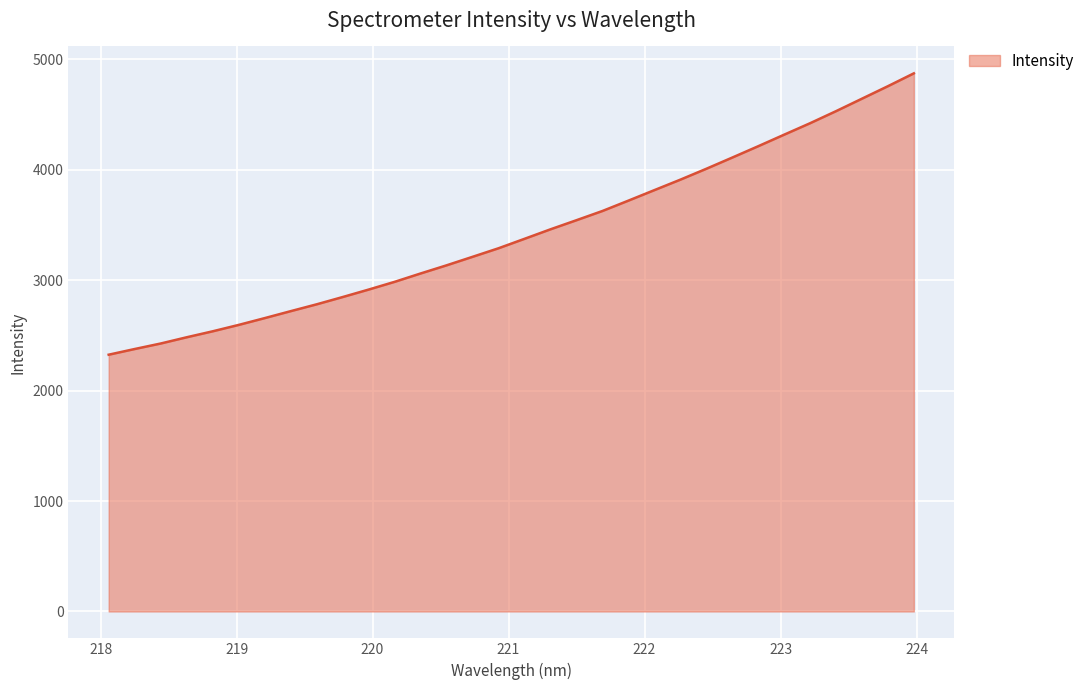

What is the smallest value displayed?

2325.8